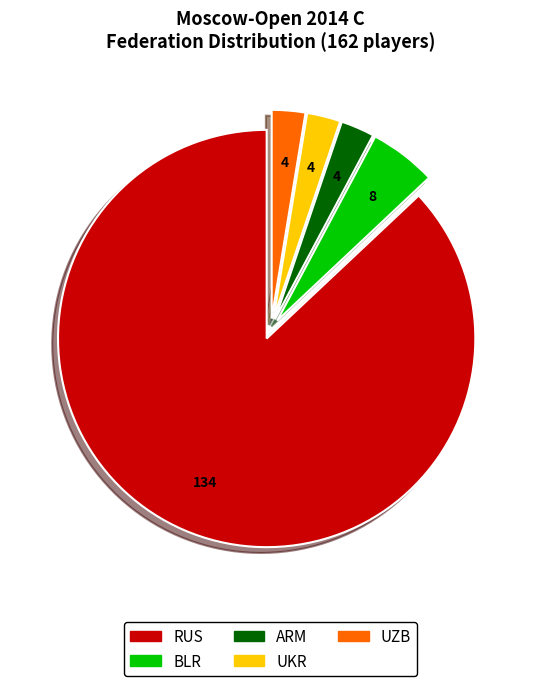

Combined, do UZB and ARM account for over 50%?

No